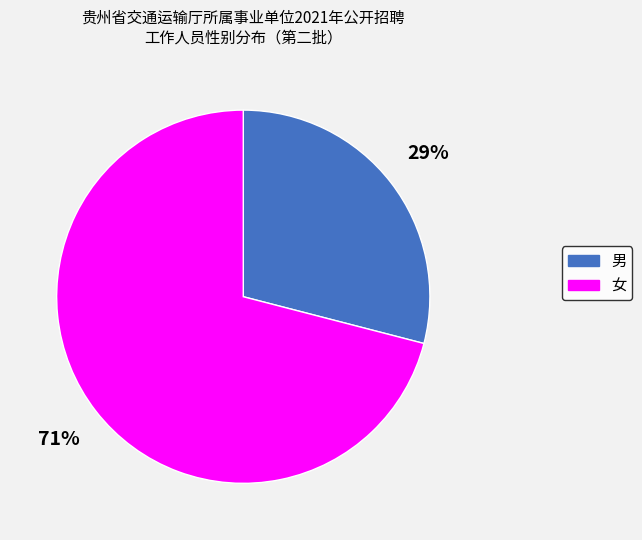

To the nearest percent, what percentage of the pie is 男?

29%